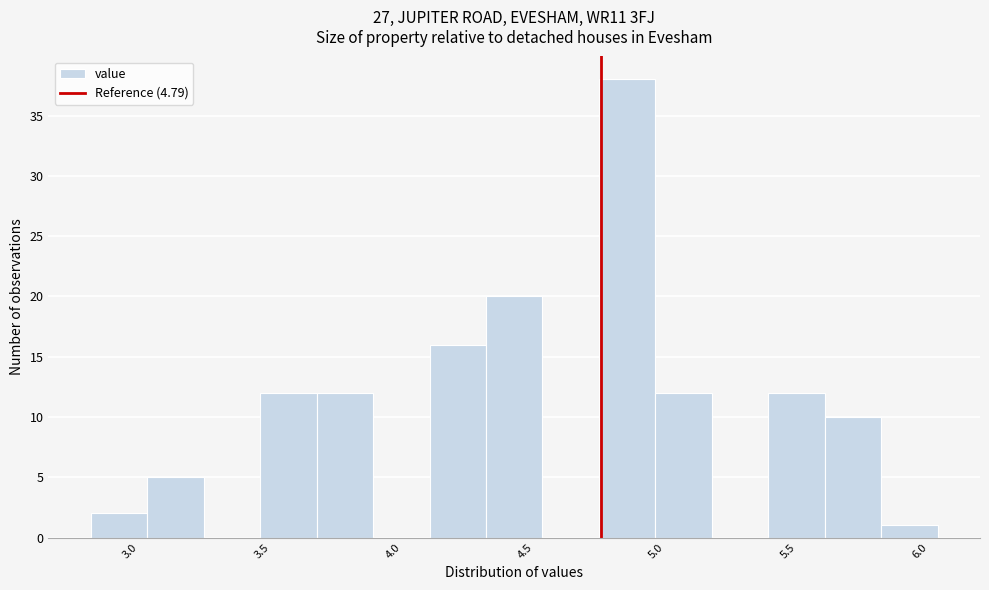

Reading left to right, list every bar in this chart as the range it spans on the x-axis followed by its height. Neither the bar edges nor the heights are printed on the chart, so give them approximately, as read against the axes.

2.85 to 3.05: 2
3.05 to 3.30: 5
3.30 to 3.50: 0
3.50 to 3.70: 12
3.70 to 3.90: 12
3.90 to 4.15: 0
4.15 to 4.35: 16
4.35 to 4.55: 20
4.55 to 4.80: 0
4.80 to 5.00: 38
5.00 to 5.20: 12
5.20 to 5.45: 0
5.45 to 5.65: 12
5.65 to 5.85: 10
5.85 to 6.05: 1